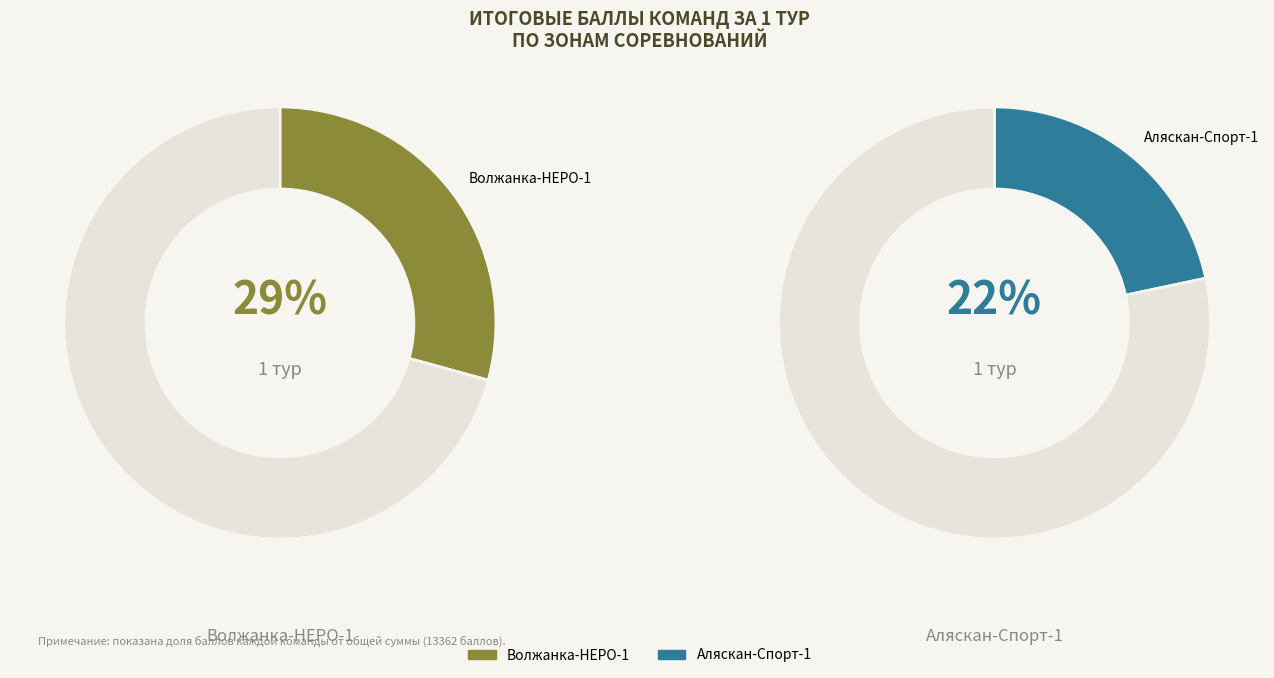

How many segments does this pie chart have?

4